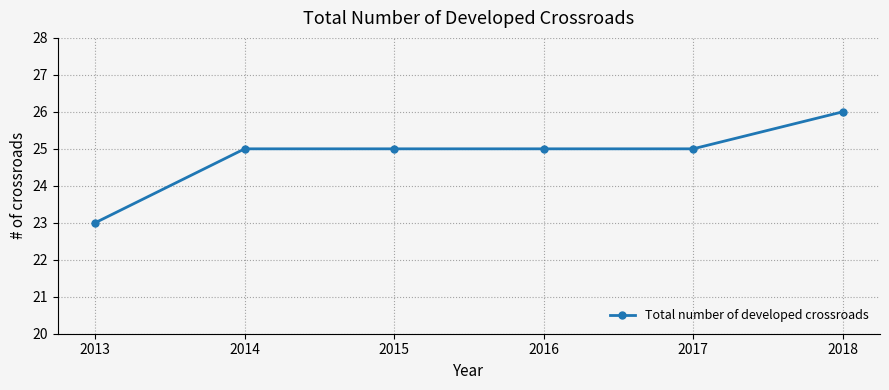

What is the value of the 4th point from the left?

25